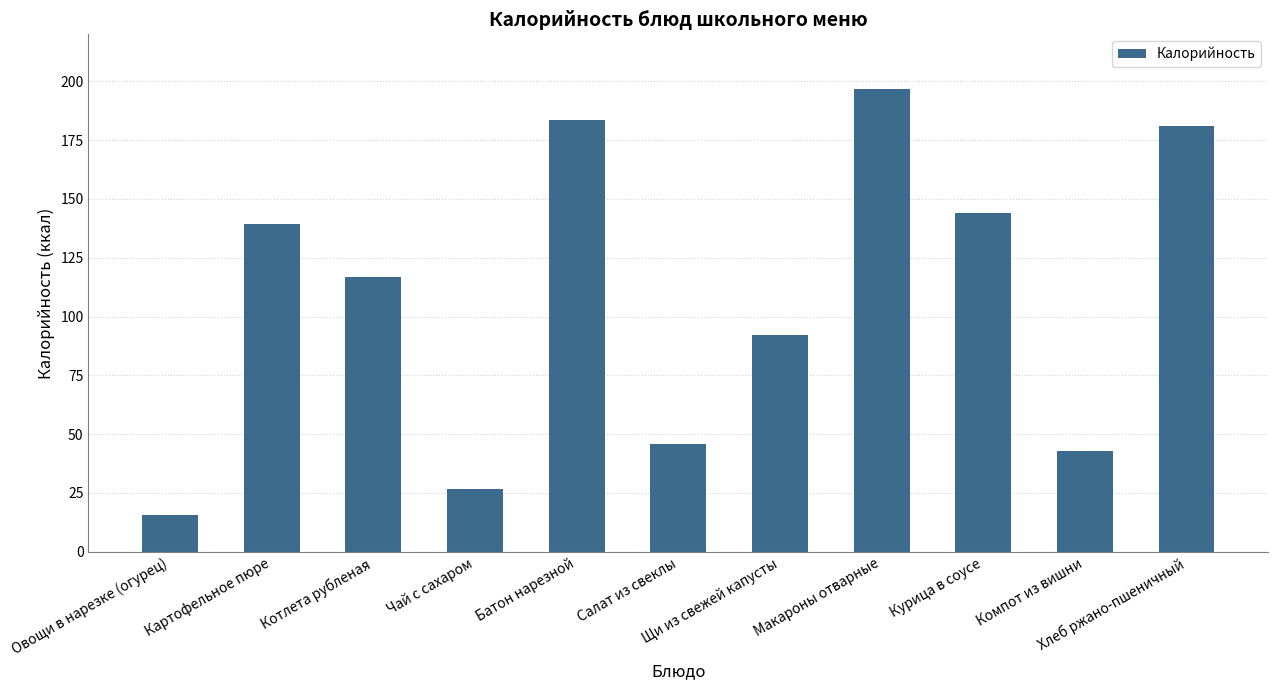

What is the difference between the values at Макароны отварные and Хлеб ржано-пшеничный?

15.8